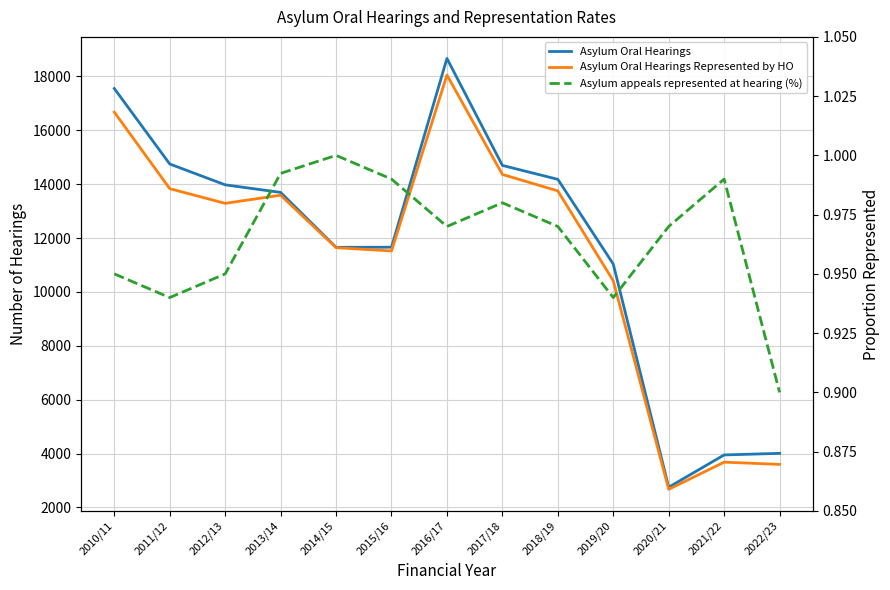

How many data points does each series have?

13